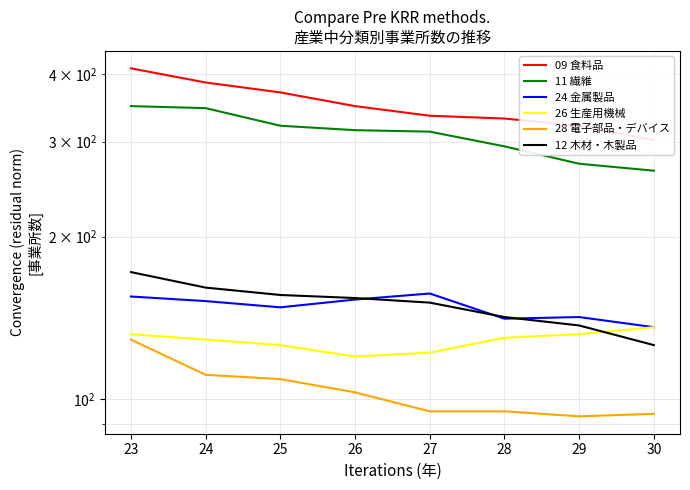

True or false: 26 生産用機械 has a value of 236 at 29.

False